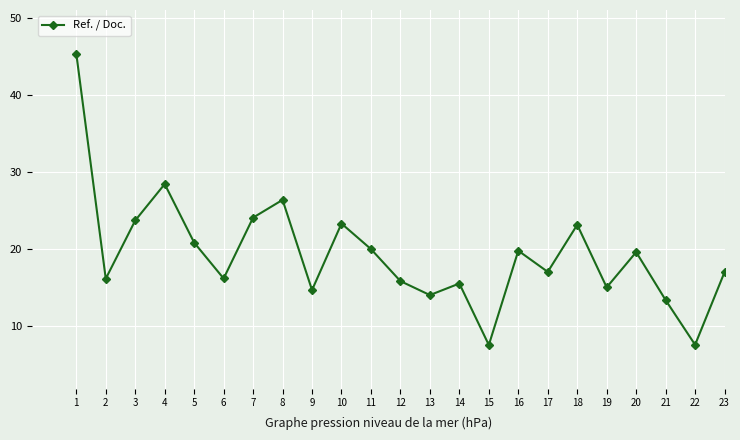

Approximately how many times larger is the value at 14 compared to 17?

0.9